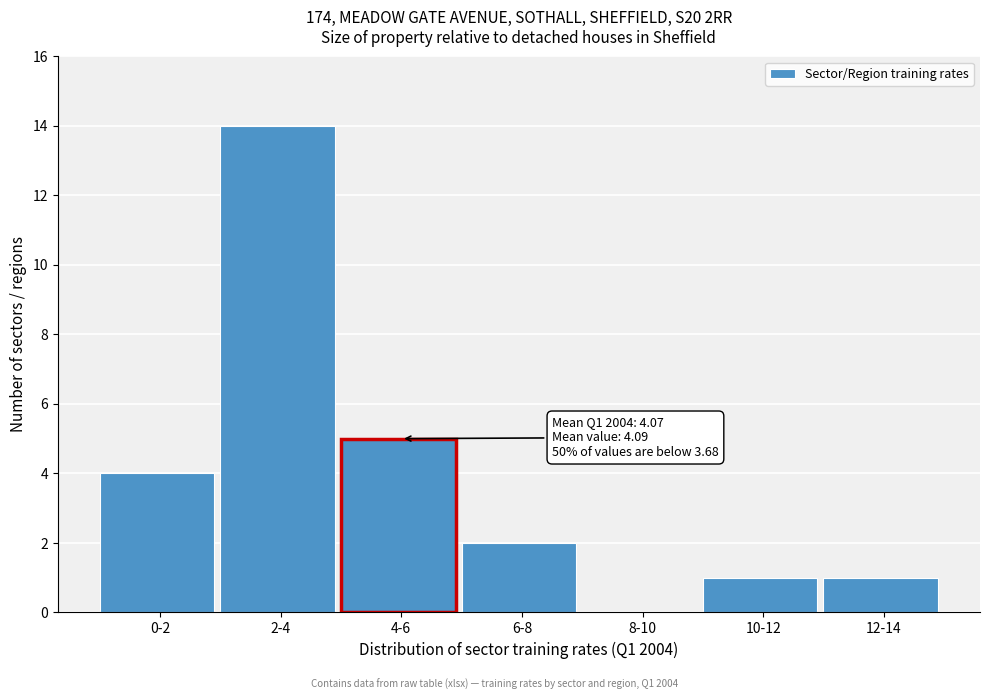

Reading right to left, extract all data points from this chart.

12-14=1	10-12=1	8-10=0	6-8=2	4-6=5	2-4=14	0-2=4